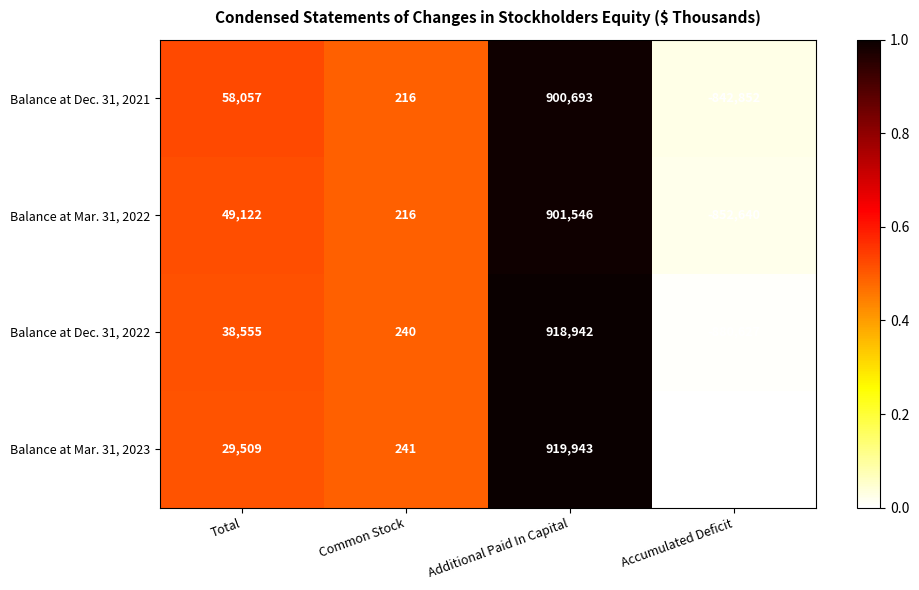

How many categories are shown in the chart?

4